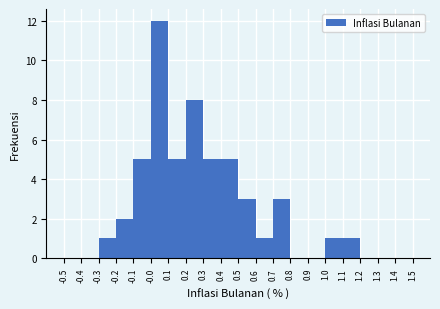

Which range on the x-axis has the tallest bar?

-0.0 to 0.1